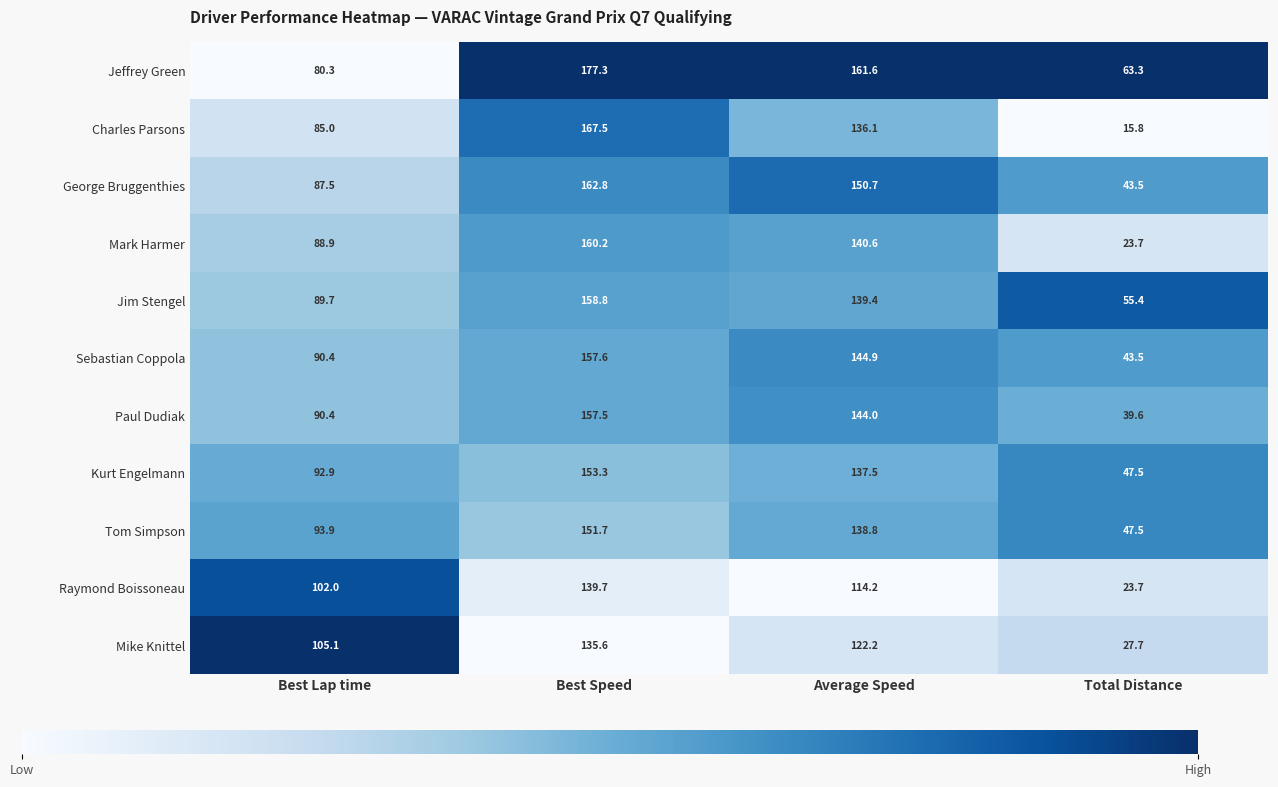

The Raymond Boissoneau series shows 182.1 at Best Lap time. True or false?

False